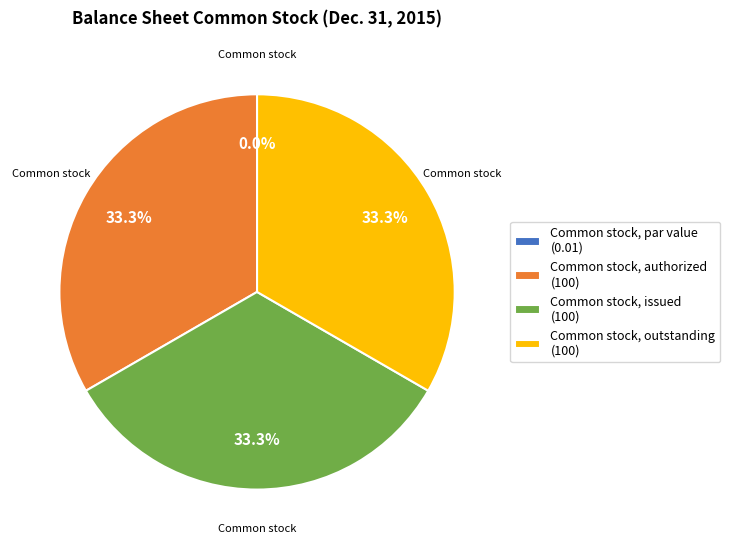

What percentage is NOT represented by Common stock, authorized (100)?

66.7%